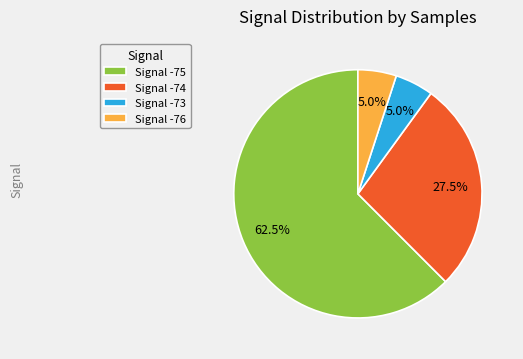

Count the number of slices in the pie.

4